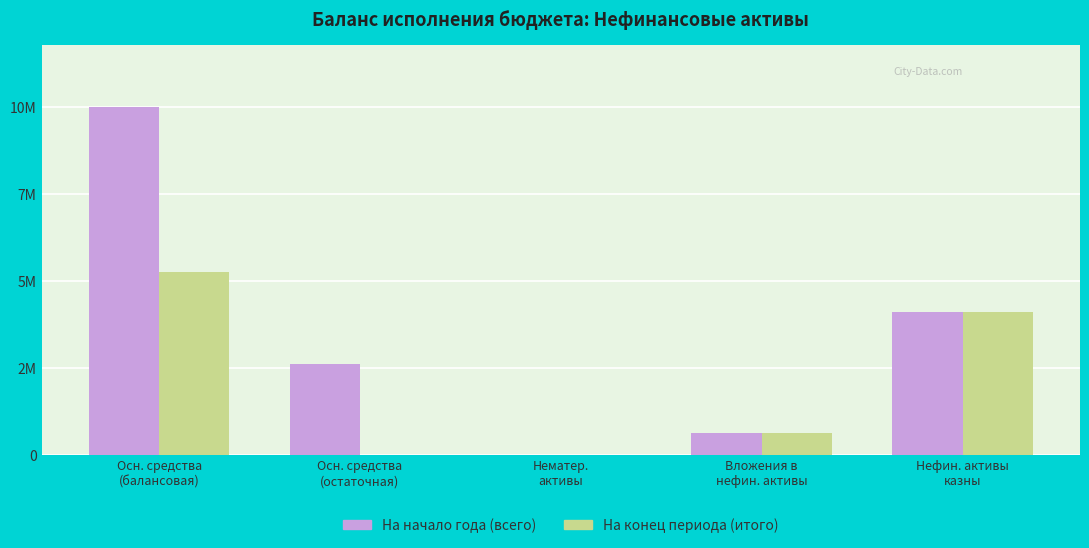

Are the bars grouped side by side (vs. stacked)?

Yes